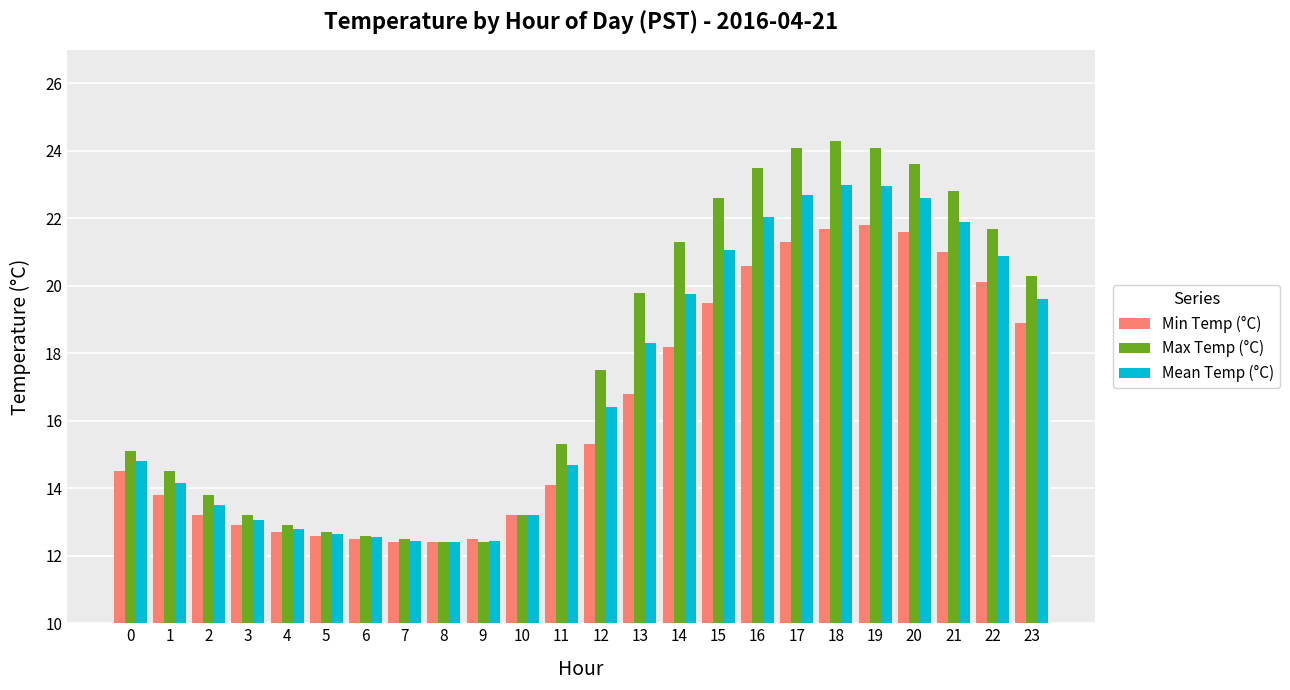

What is the value of the Max Temp (°C) bar at the 5th from the left?

12.9